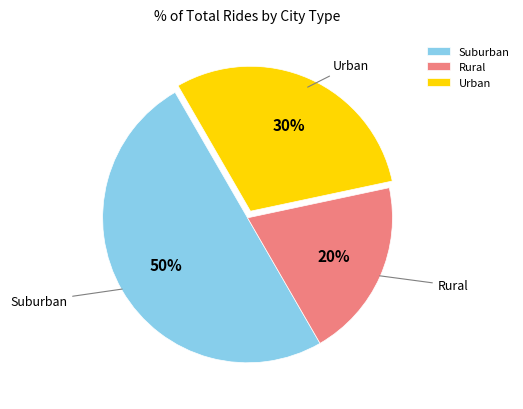

Between Suburban and Urban, which is larger?

Suburban